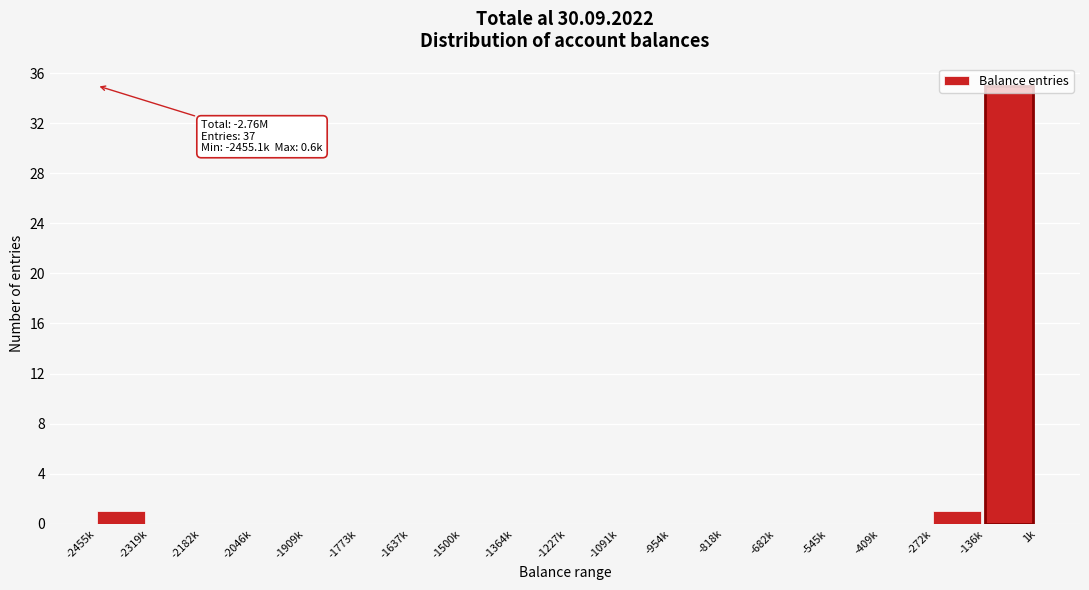

What is the sum of all values?

37